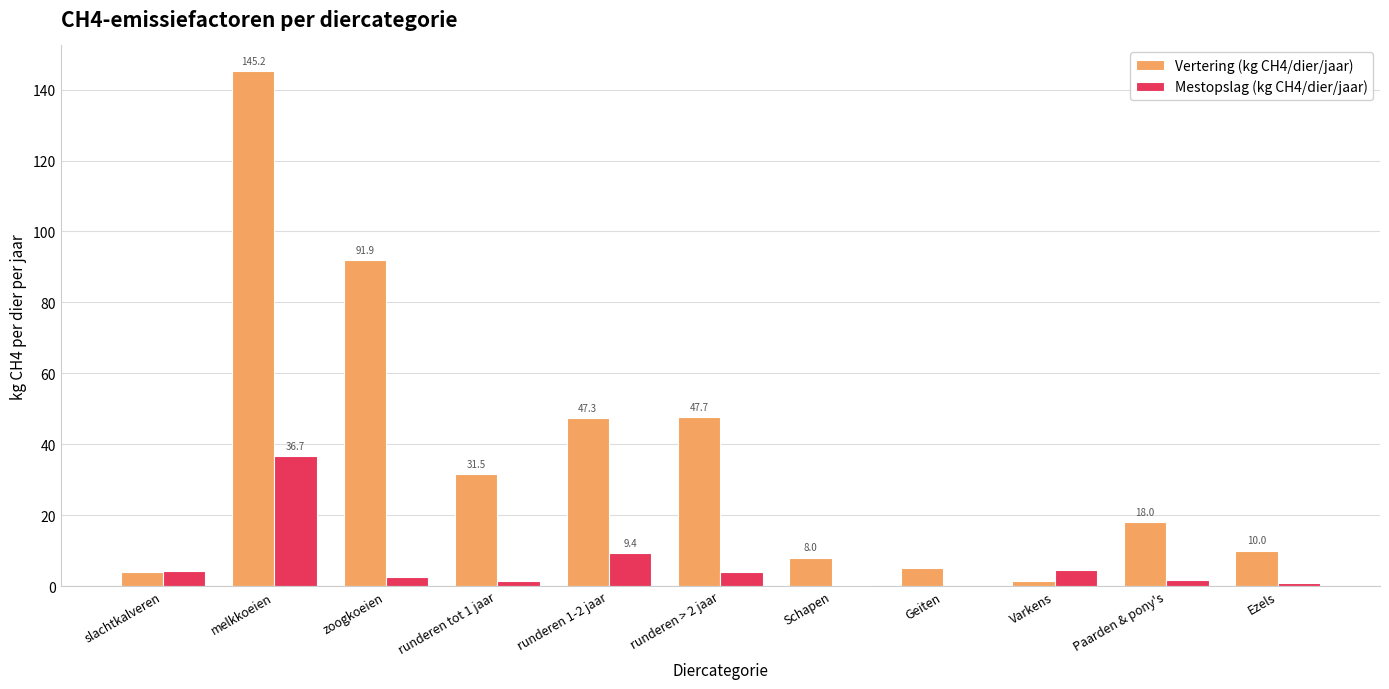

Read the Mestopslag (kg CH4/dier/jaar) value at runderen 1-2 jaar.

9.4